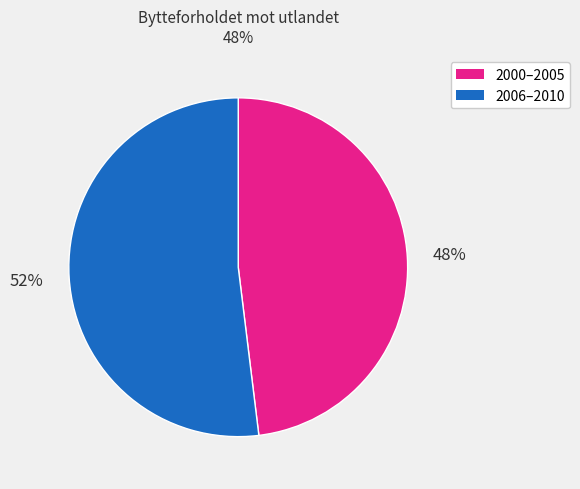

To the nearest percent, what is the difference between the 2000–2005 and 2006–2010 slice percentages?

4%